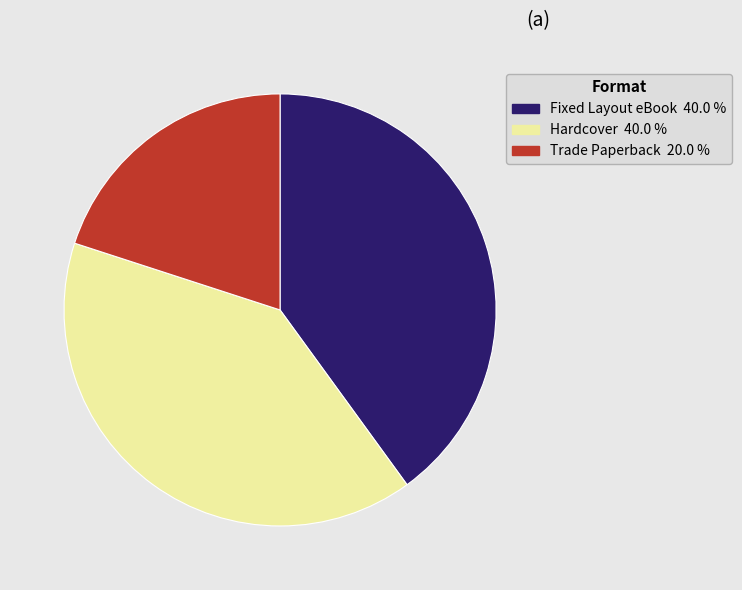

The Fixed Layout eBook slice represents 35% of the pie. True or false?

False